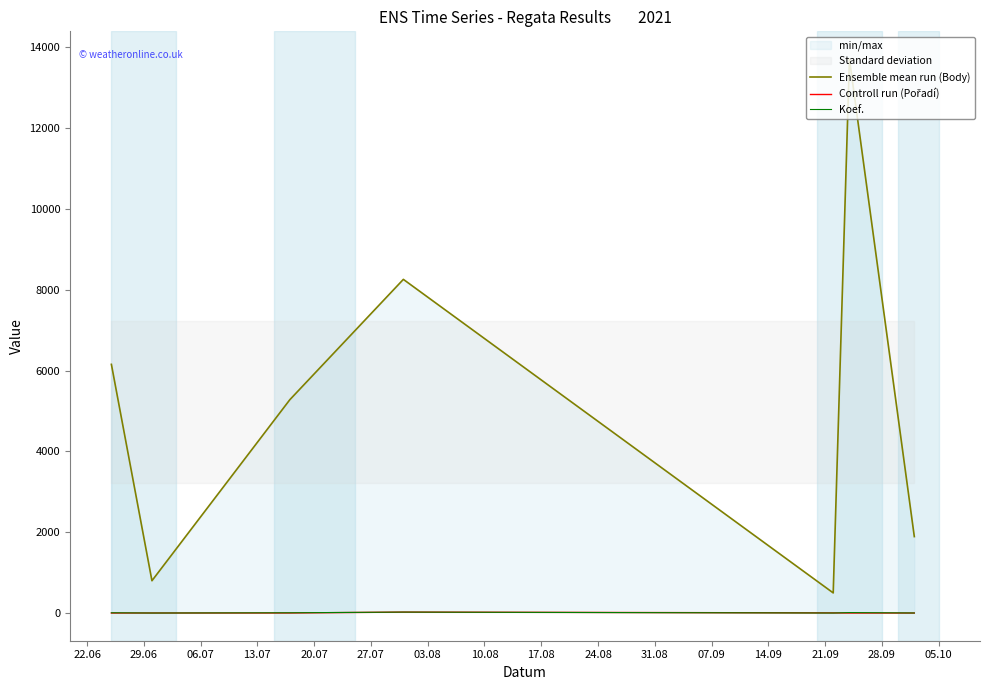

Which series has the largest range (max minus min)?

Ensemble mean run (Body)